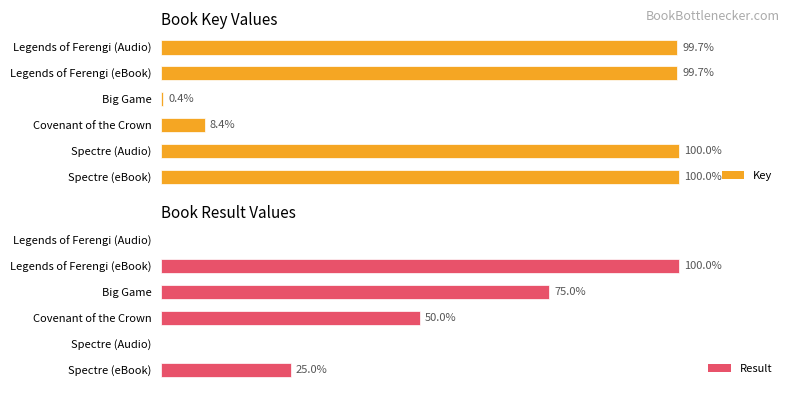

Where is Key nearest to the value 50?

Covenant of the Crown